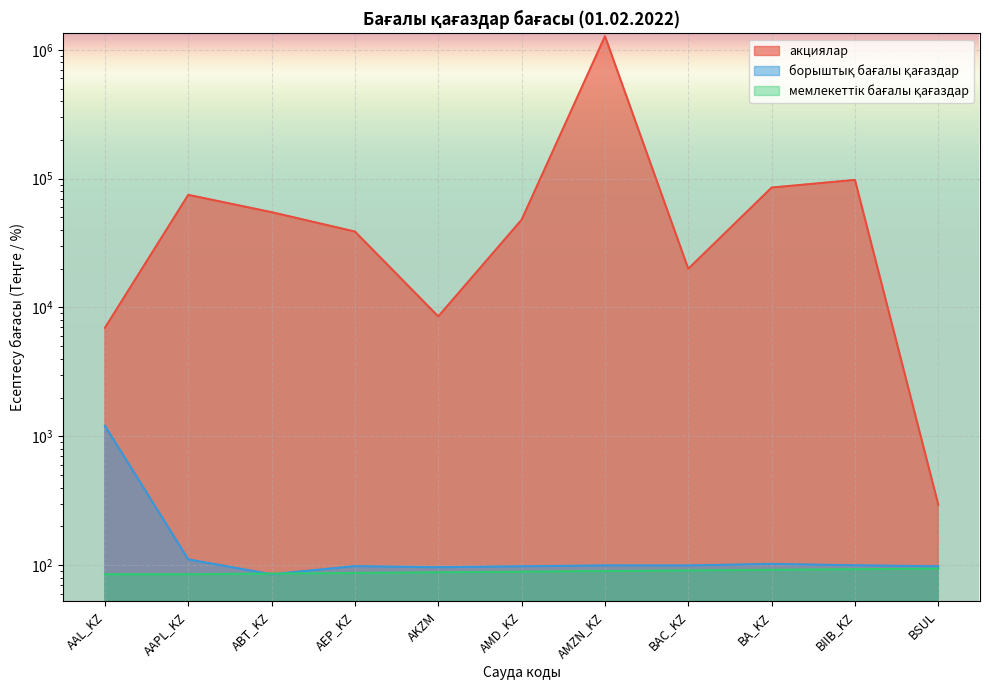

How many distinct data groups are displayed?

3